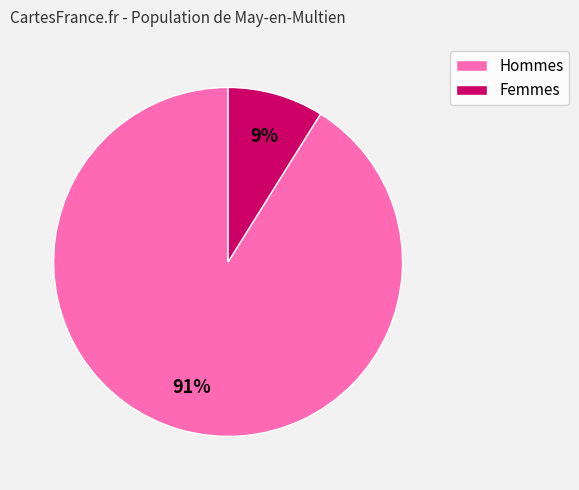

How many slices are in this pie chart?

2